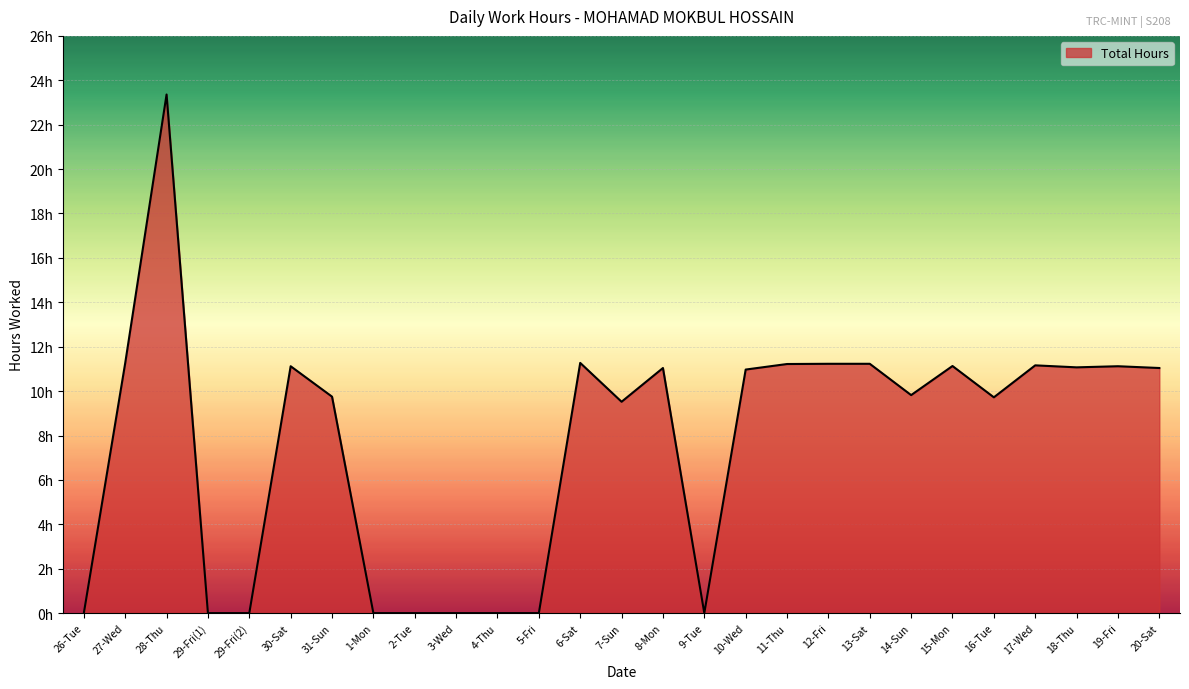

What is the difference between the second highest and second lowest values?

11.3